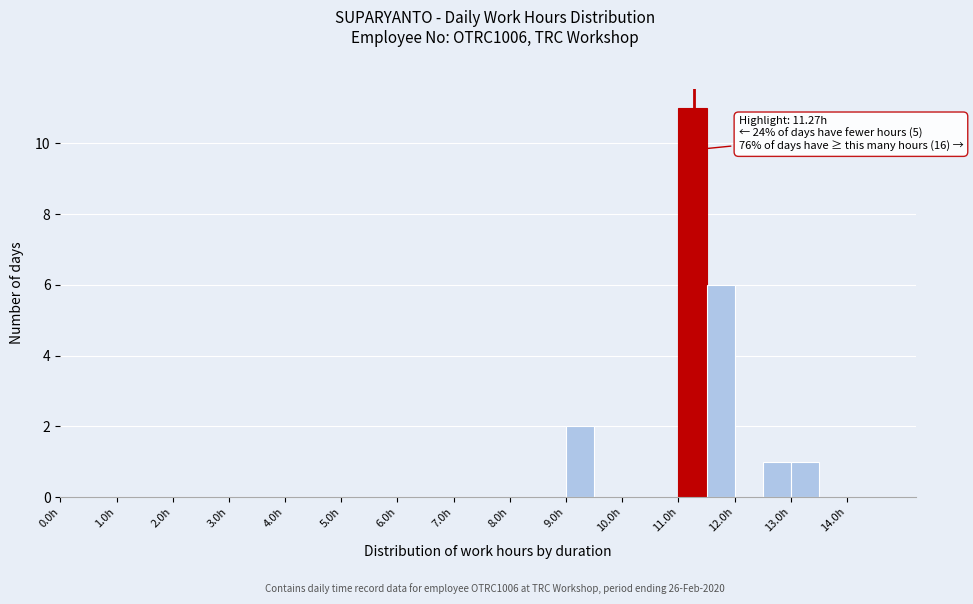

Over which range of the x-axis is the bar tallest?

11.0 to 11.5